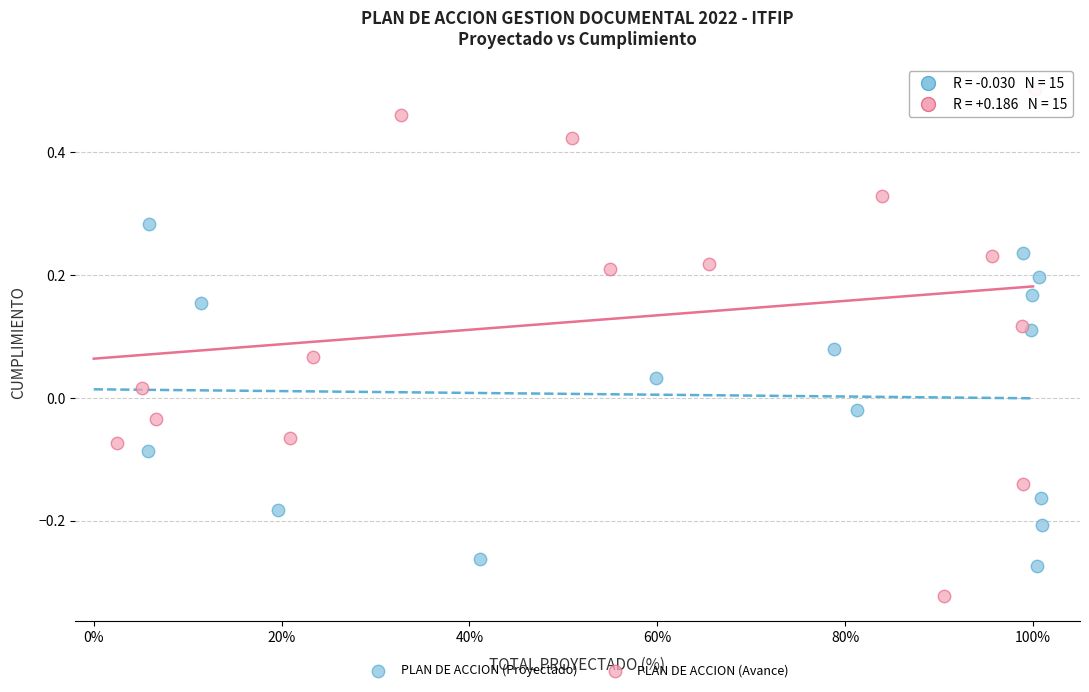

Which series contains the highest Y value?

PLAN DE ACCION (Avance)